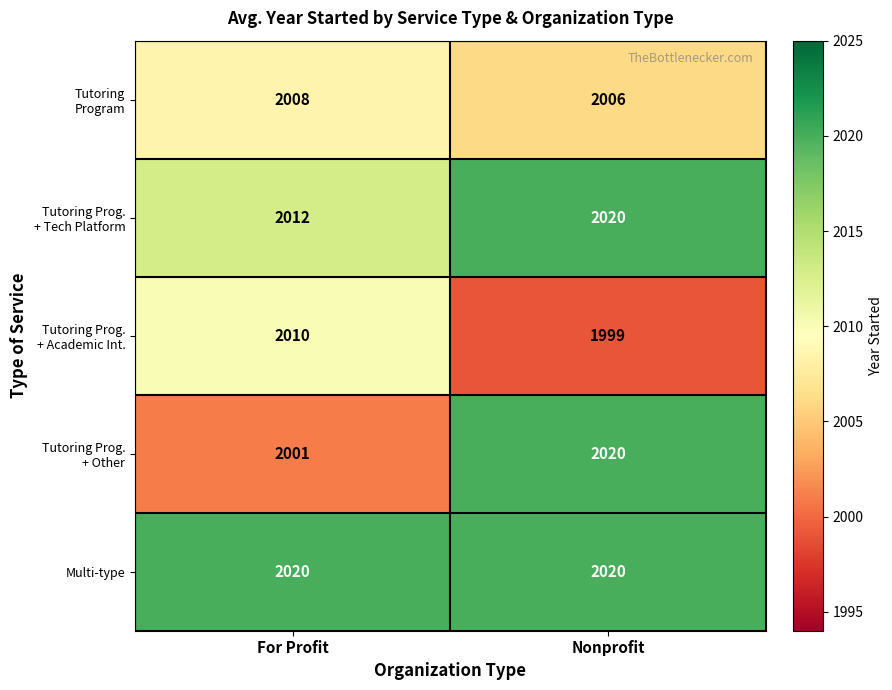

What is the difference between the highest and lowest values at Nonprofit?

21